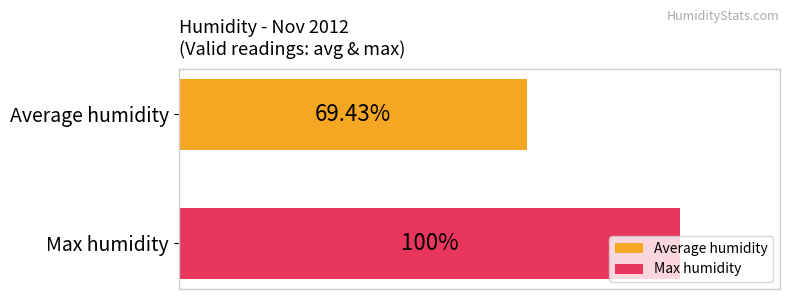

What is the label of the 1st bar from the bottom?

Max humidity